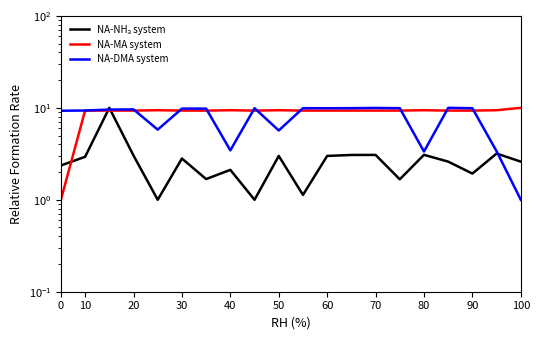

Which has a higher value, 16 or 30?

30